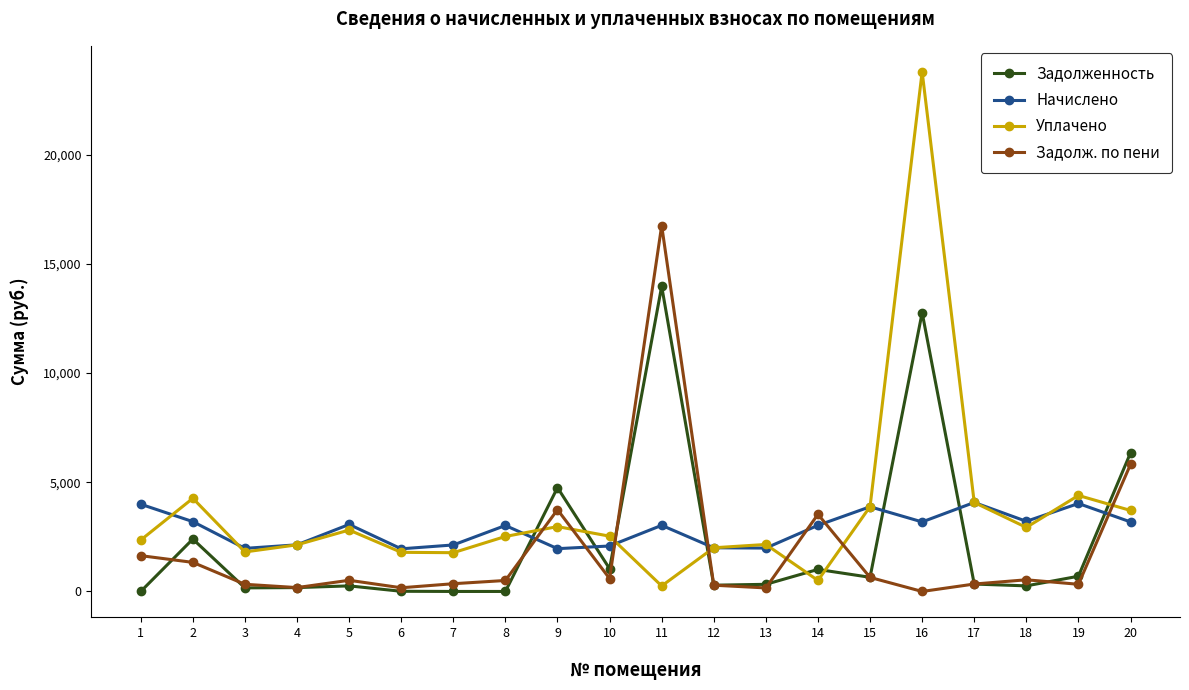

What is the sum of all Уплачено values?

72667.0